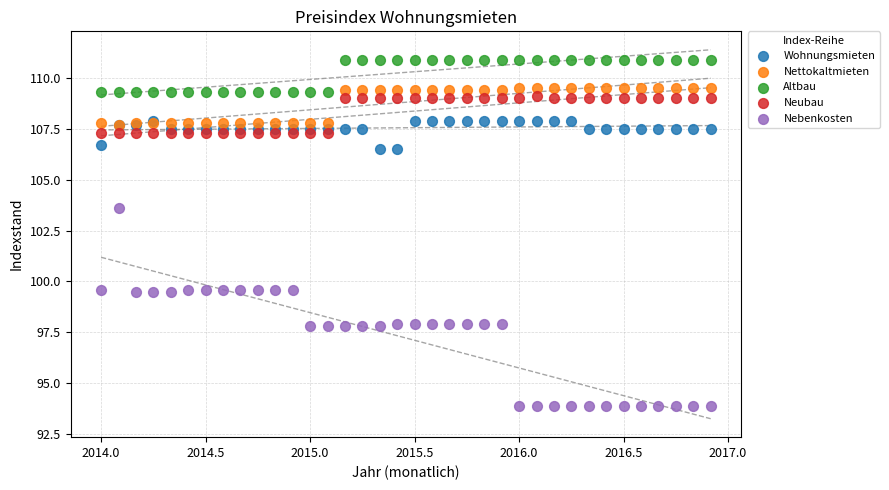

Across all series, what Y value is closest to 102?

103.6